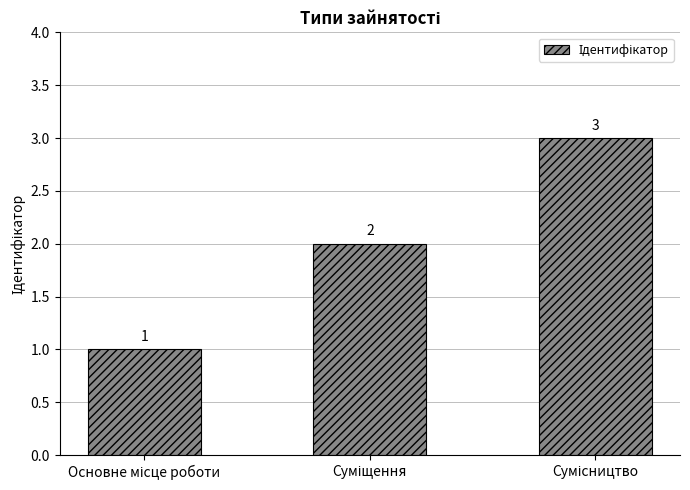

What is the value of the 1st bar from the left?

1